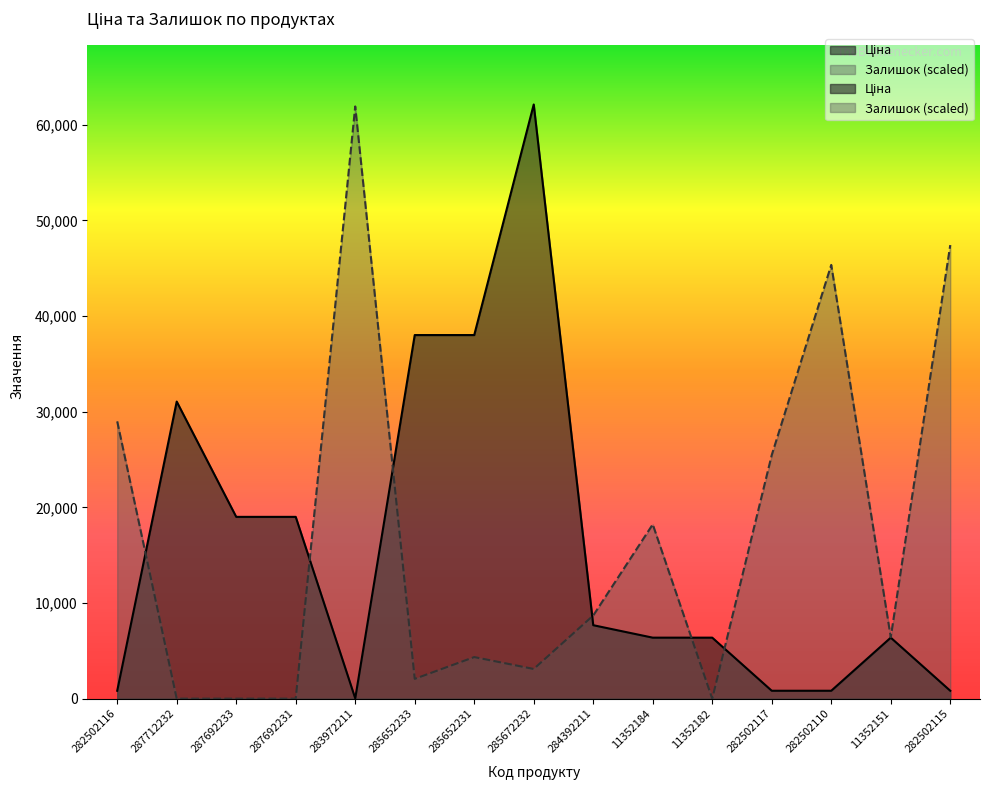

At which category does the chart reach its peak across all series?

285672232